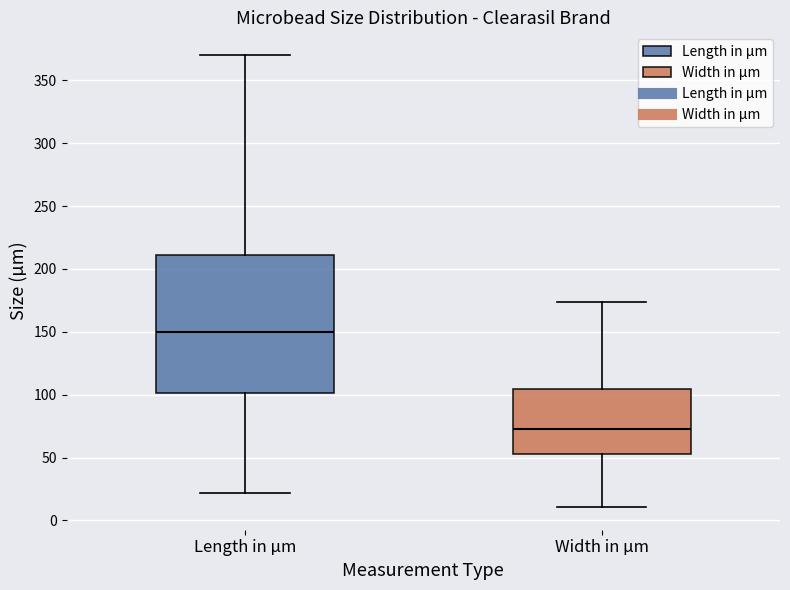

Reading left to right, read every box against the y-axis: the position of its median line, the range the box covers, and the ends of its whiskers. The values are not printed on the chart, so give them approximately, as read against the axis.

Length in µm: median 150, box 100 to 210, whiskers 20 to 370
Width in µm: median 75, box 55 to 105, whiskers 10 to 175